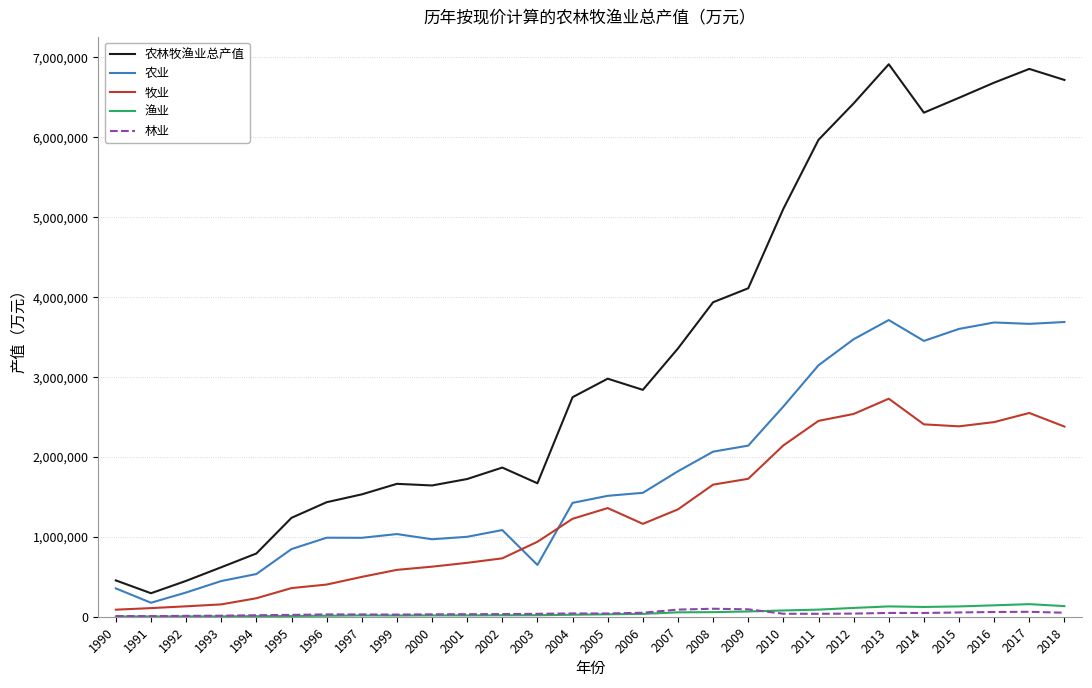

What is the maximum value for 农业?

3711978